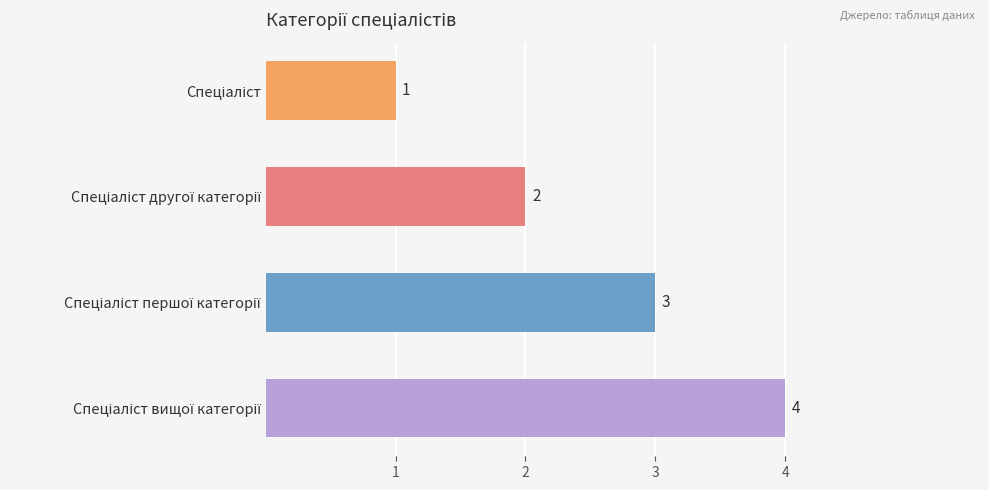

What is the difference between the maximum and minimum values?

3